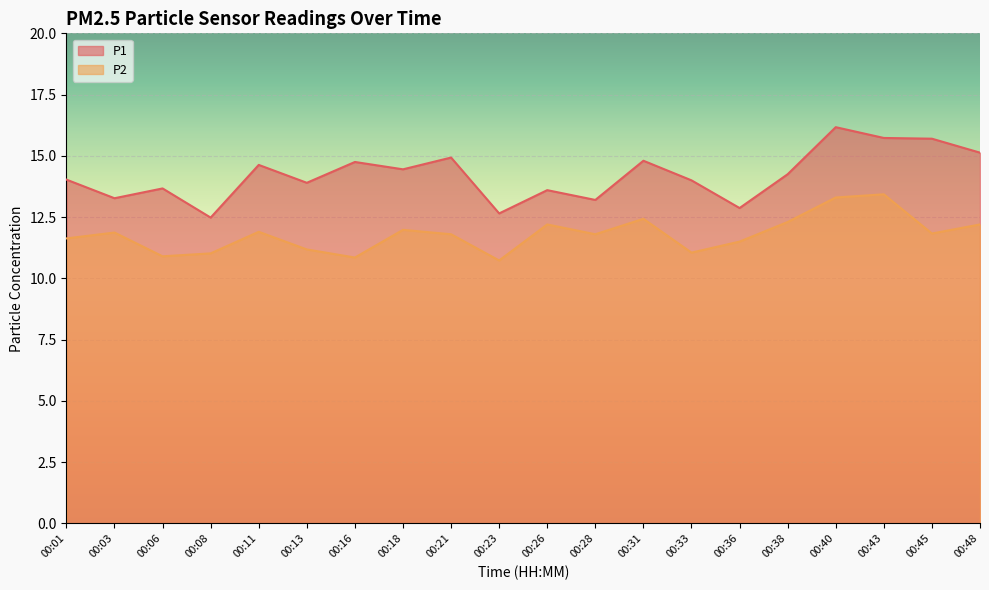

At which category is the sum across all series the highest?

00:40